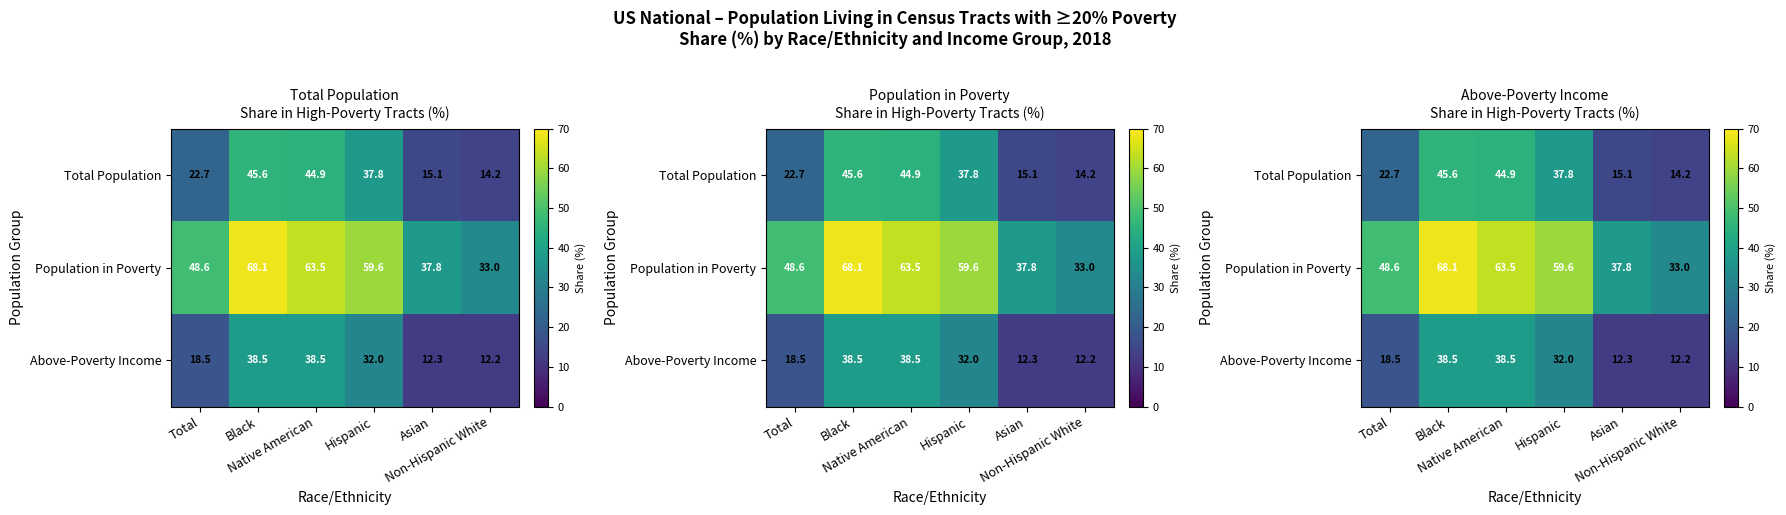

Is the value of Population in Poverty at Black greater than the value of Above-Poverty Income at Non-Hispanic White?

Yes